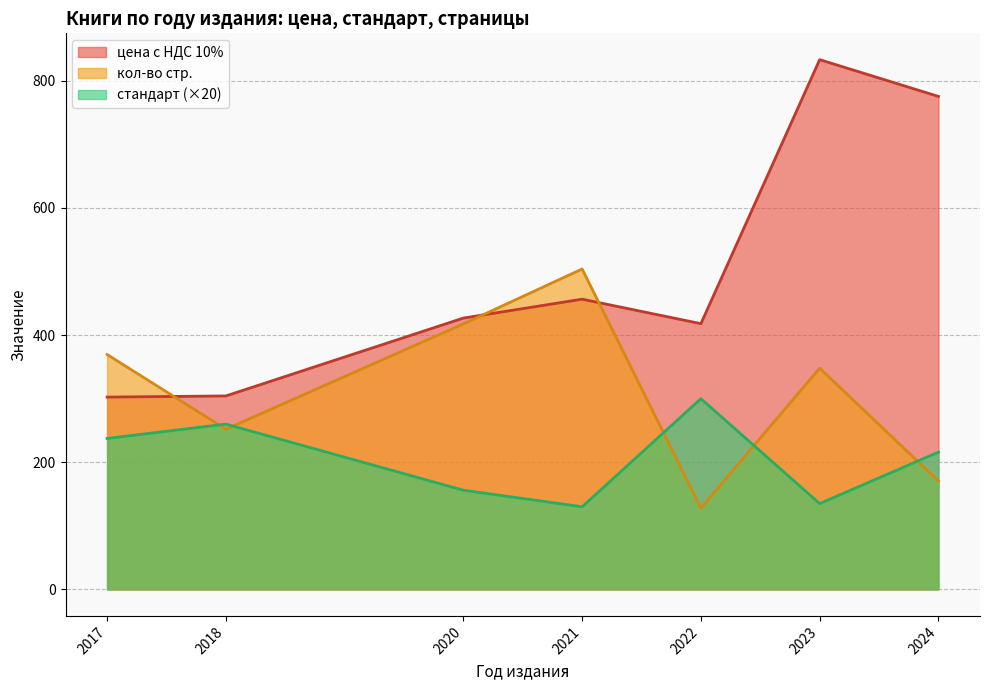

The value of цена с НДС 10% at 2022 is 213. True or false?

False